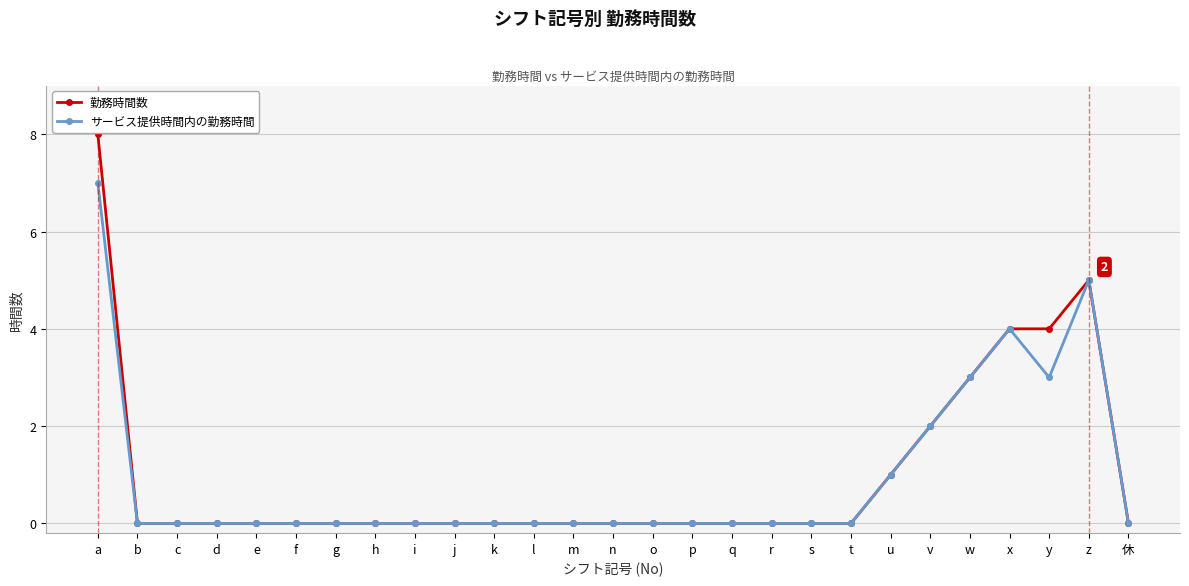

What is the difference between the second highest and second lowest values in the 勤務時間数 series?

5